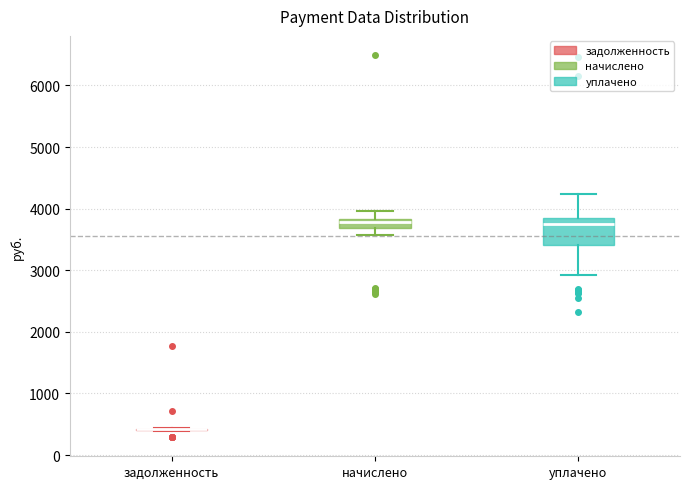

Where does the lower whisker of the box for уплачено end on the y-axis? The values are not printed on the chart, so give them approximately, as read against the axis.

2900